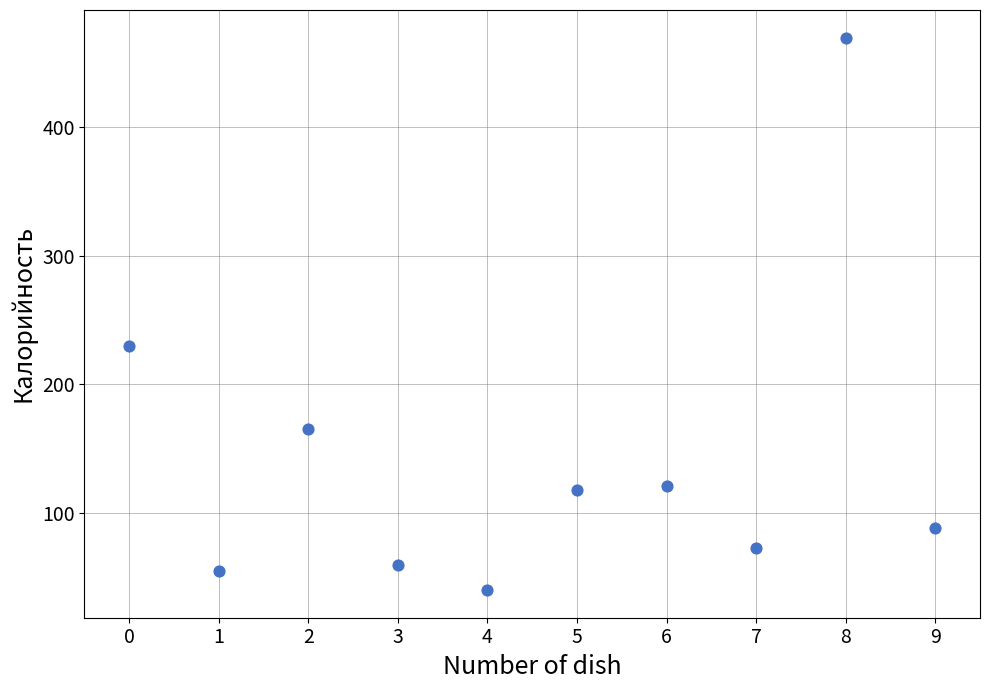

What is the range of Y values (max minus min)?

429.7